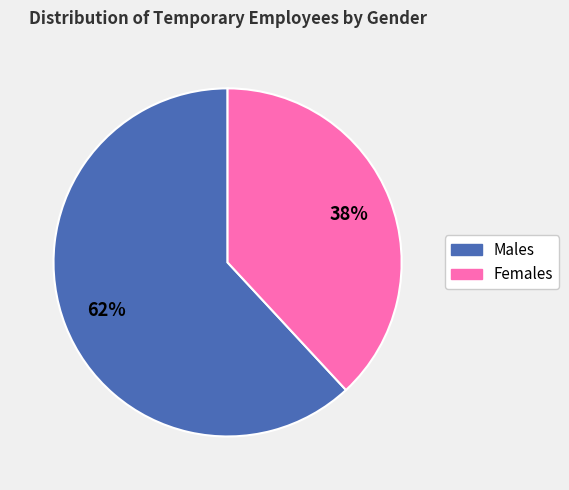

Does any single category account for the majority?

Yes